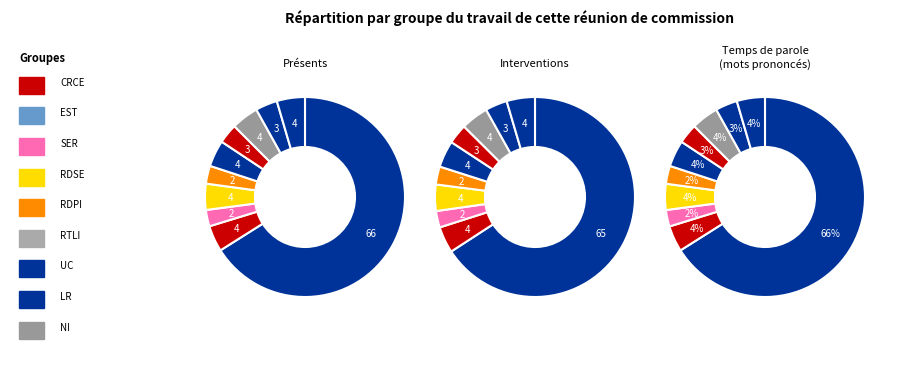

Combined, do 6562.0 and 6561.25 account for over 50%?

No